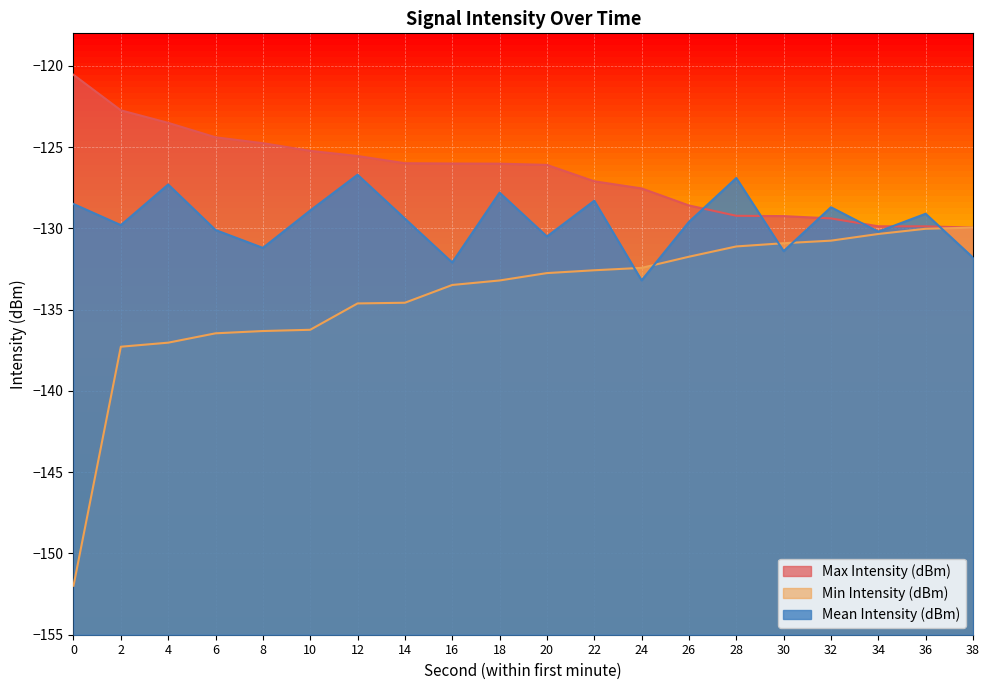

Reading right to left, list all the values displayed in this chart.

Max Intensity (dBm): 38=-130.0	36=-129.9	34=-129.9	32=-129.4	30=-129.2	28=-129.2	26=-128.6	24=-127.5	22=-127.1	20=-126.1	18=-126.0	16=-126.0	14=-126.0	12=-125.5	10=-125.2	8=-124.8	6=-124.4	4=-123.5	2=-122.7	0=-120.6
Min Intensity (dBm): 38=-130.0	36=-130.0	34=-130.3	32=-130.8	30=-130.9	28=-131.1	26=-131.7	24=-132.4	22=-132.6	20=-132.8	18=-133.2	16=-133.5	14=-134.6	12=-134.6	10=-136.2	8=-136.3	6=-136.5	4=-137.0	2=-137.3	0=-152.0
Mean Intensity (dBm): 38=-131.8	36=-129.1	34=-130.2	32=-128.7	30=-131.4	28=-126.9	26=-129.6	24=-133.2	22=-128.3	20=-130.5	18=-127.8	16=-132.1	14=-129.4	12=-126.7	10=-128.9	8=-131.2	6=-130.1	4=-127.3	2=-129.8	0=-128.5